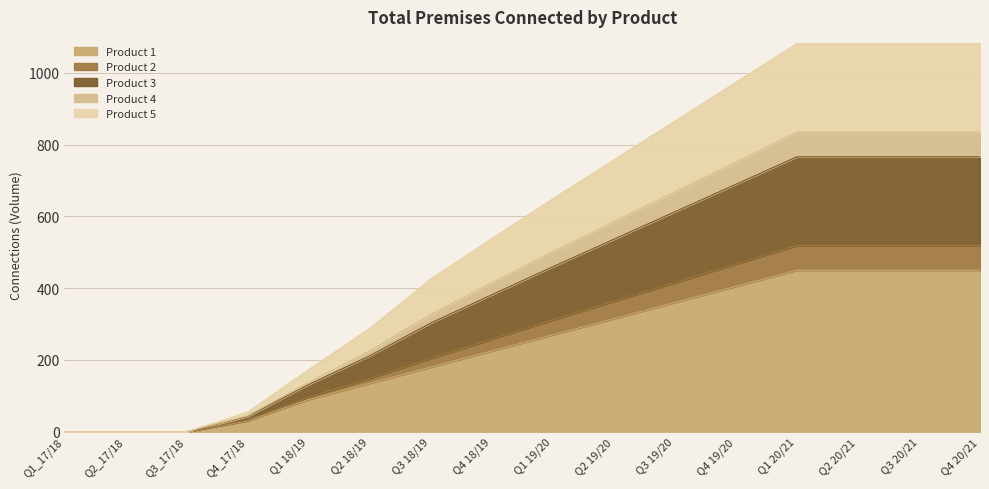

Between Q1_17/18 and Q3 19/20, which is larger?

Q3 19/20